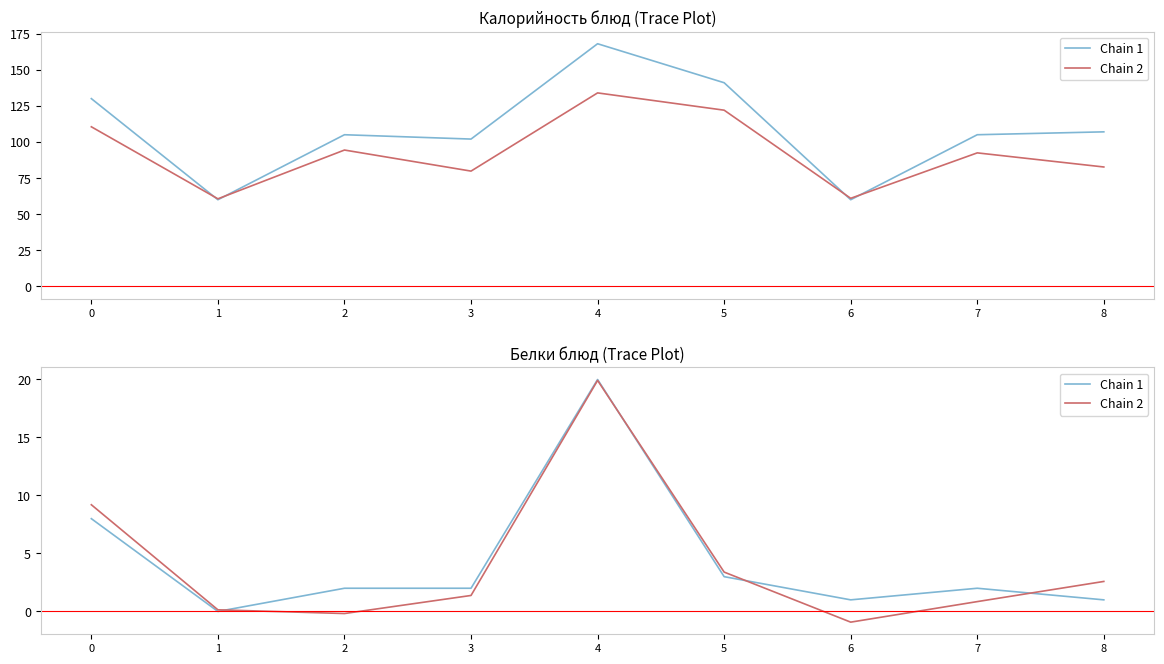

What is the difference between the Chain 1 values at 6 and 0?

7.0